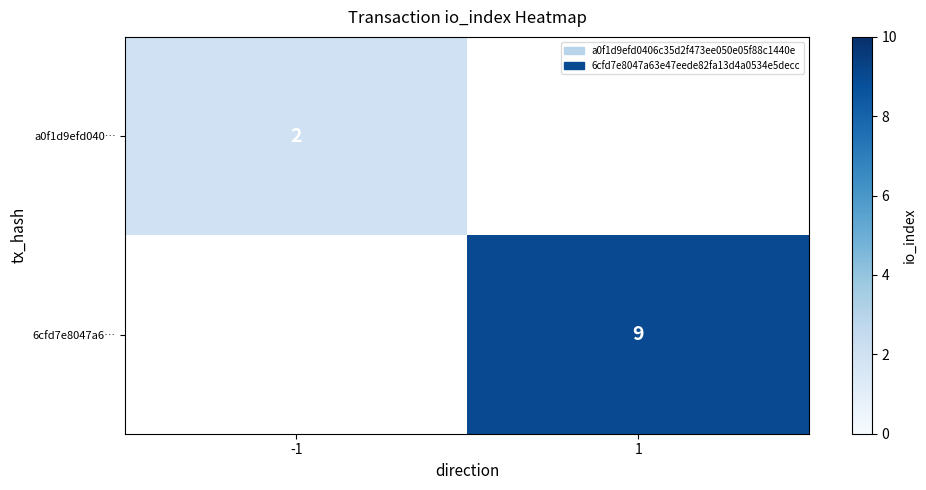

Count the number of data series in this chart.

2